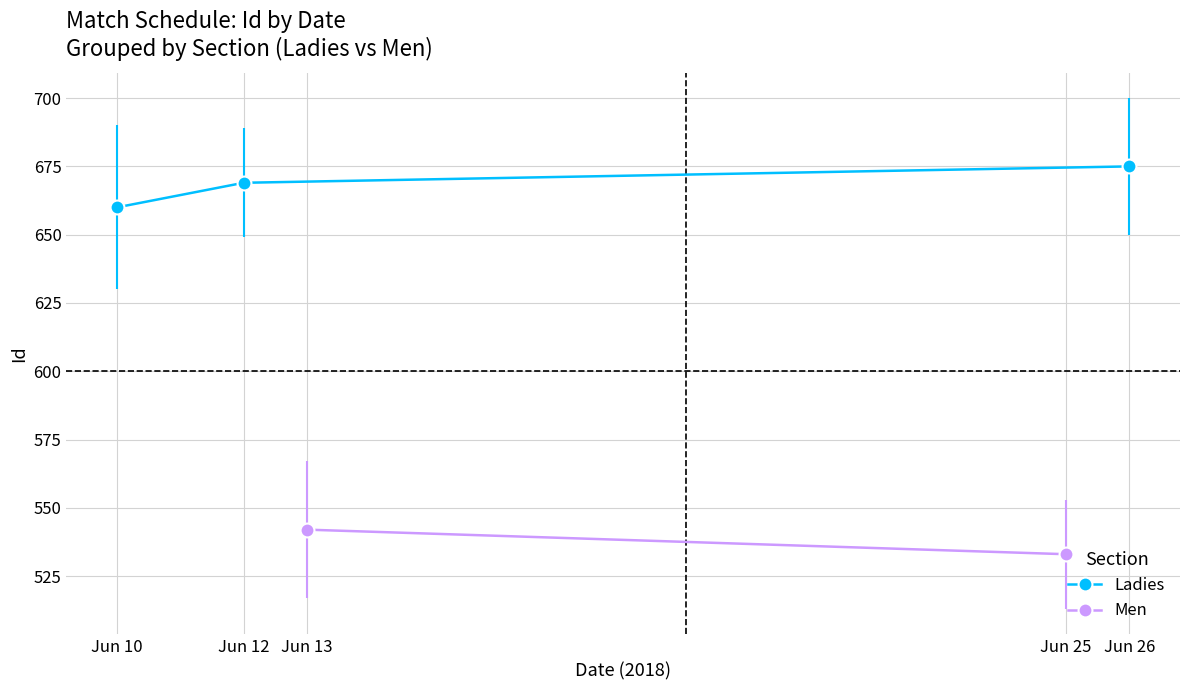

Does the chart display data point markers on the line(s)?

Yes